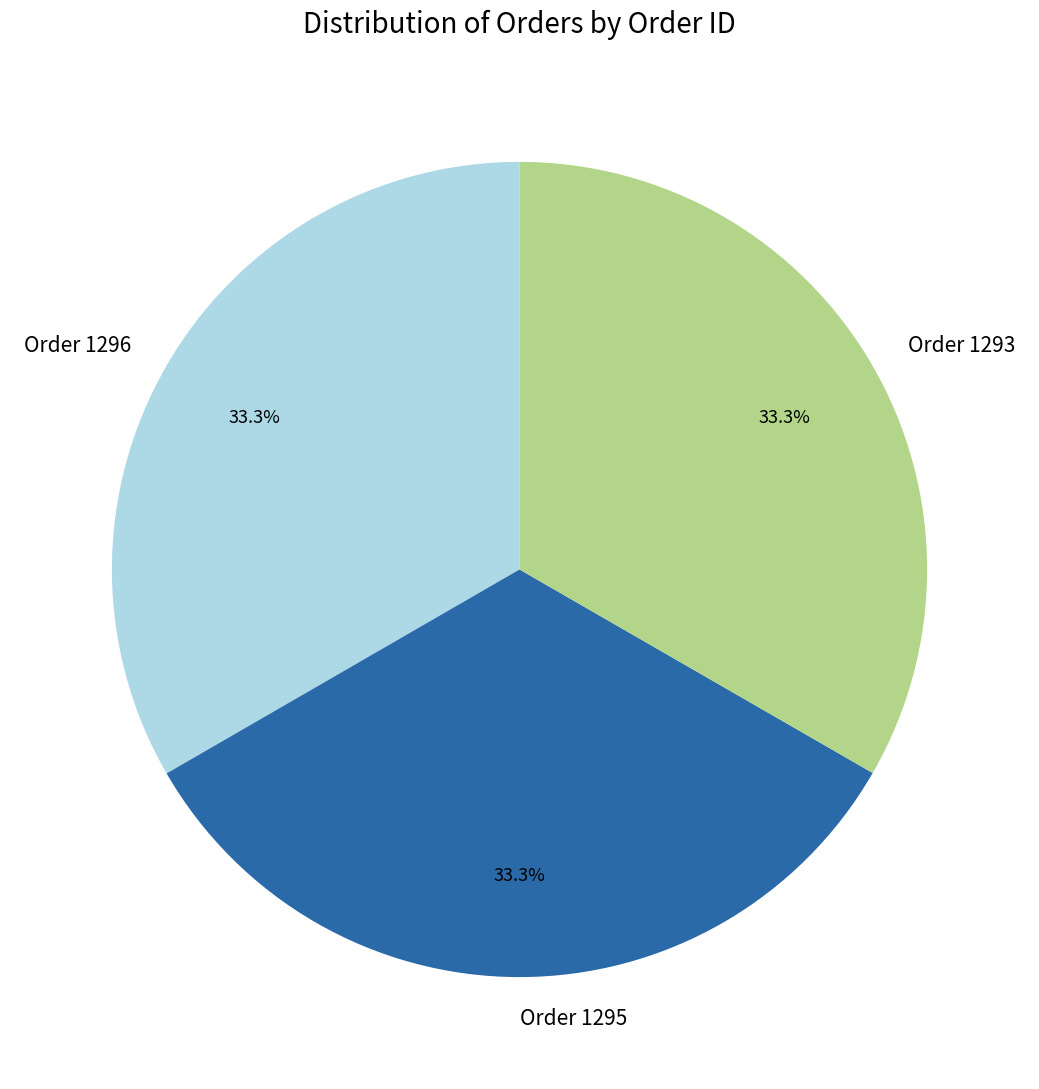

How many slices are in this pie chart?

3